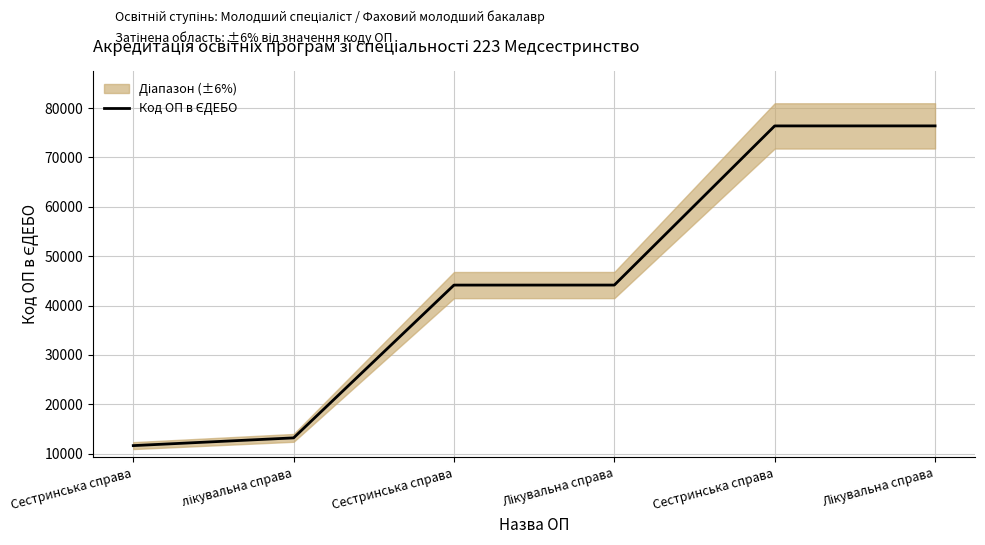

How many lines are shown in the chart?

1